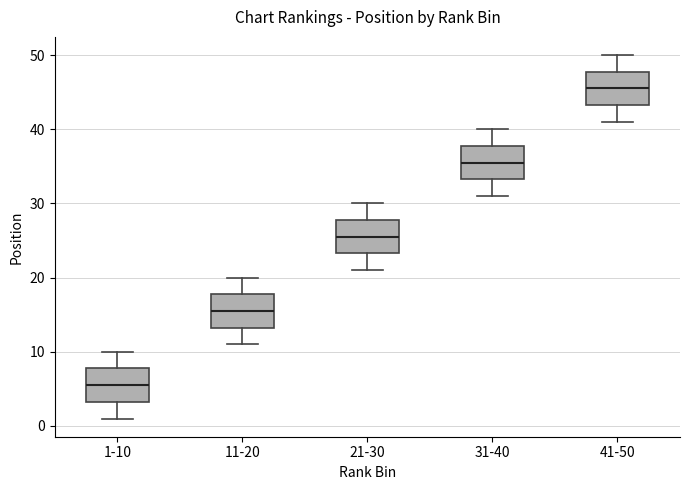

Where does the lower whisker of the box for 1-10 end on the y-axis? The values are not printed on the chart, so give them approximately, as read against the axis.

1